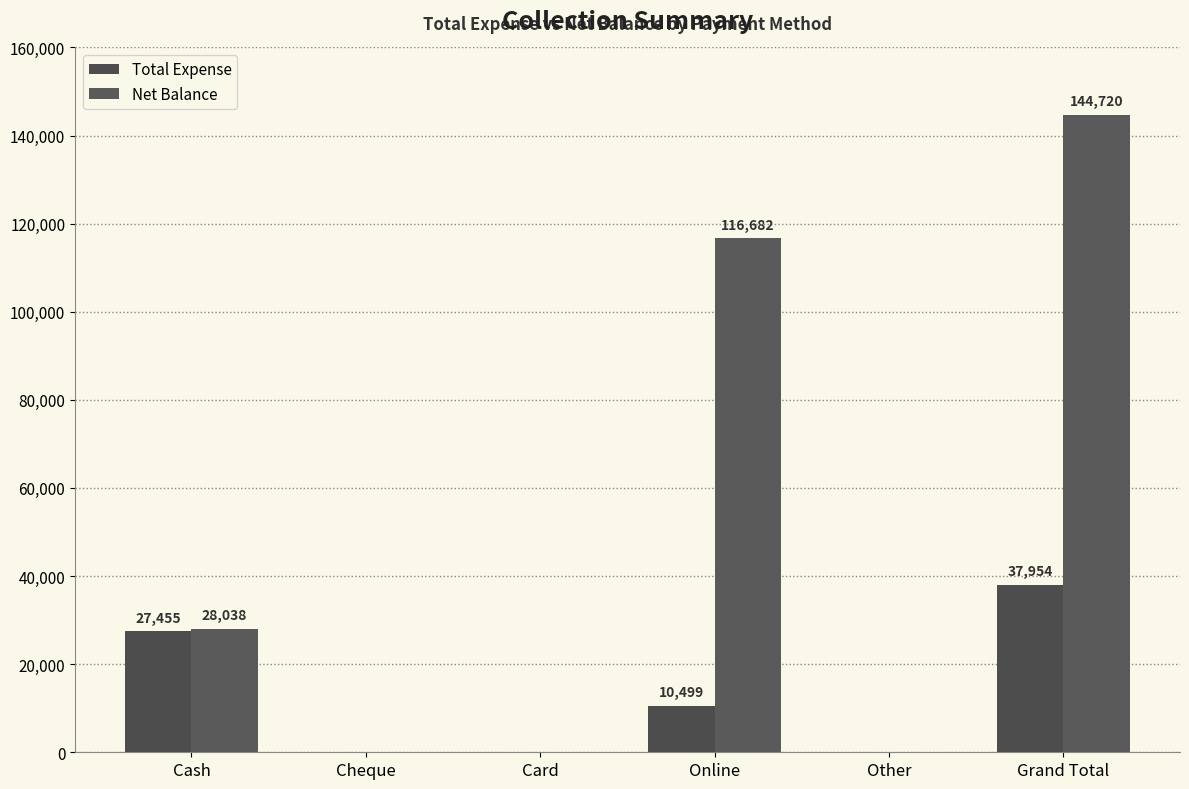

How many positive values does the Net Balance series have?

3